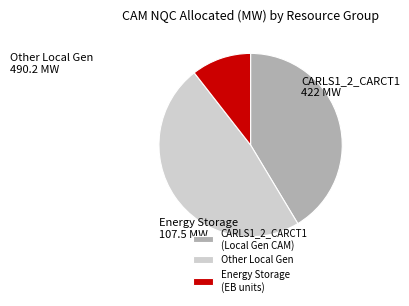

How many segments does this pie chart have?

3